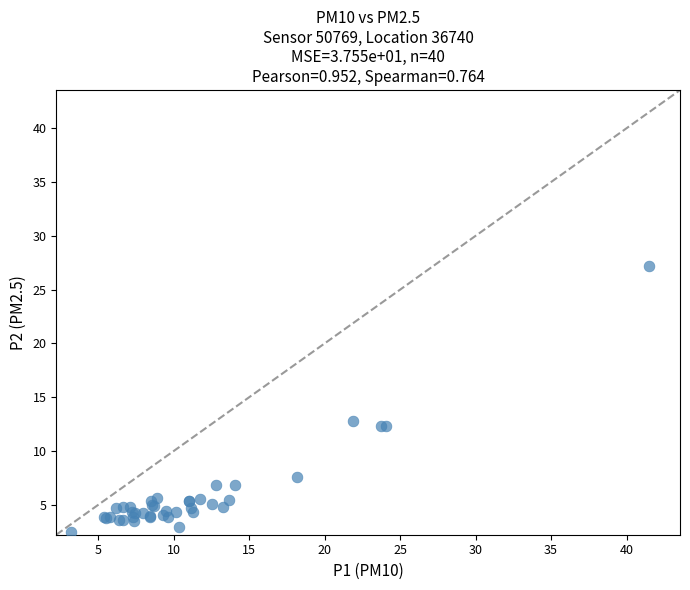

What Y value in the scatter plot is closest to 14?

12.8